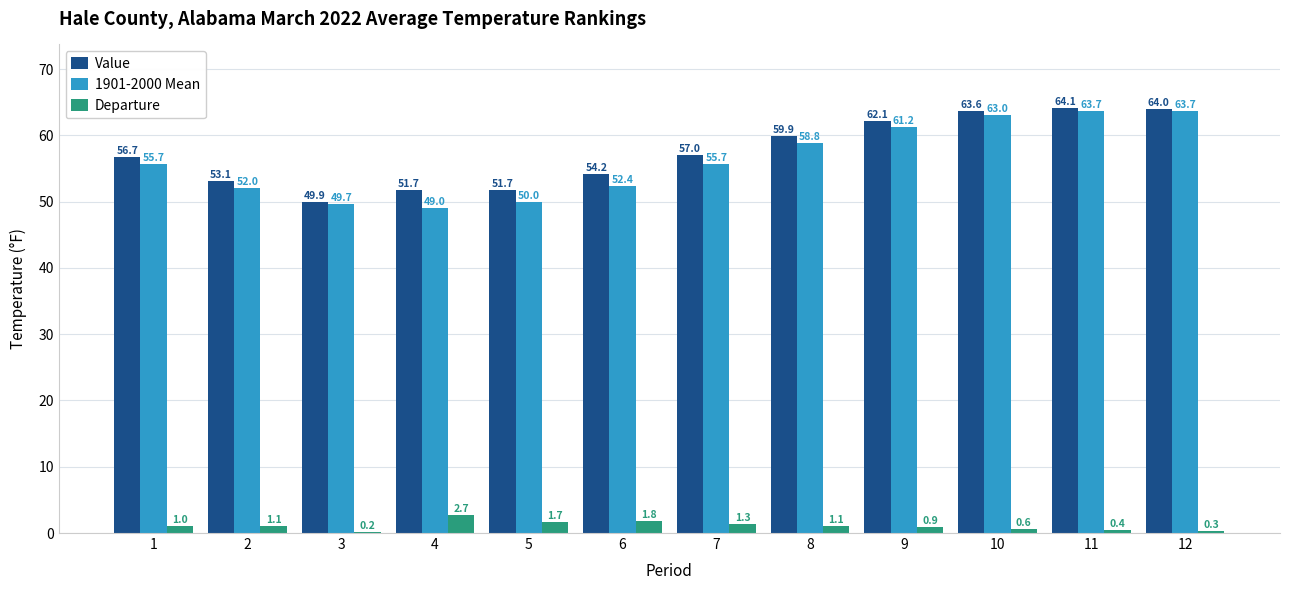

The Departure series shows 0.3 at 12. True or false?

True